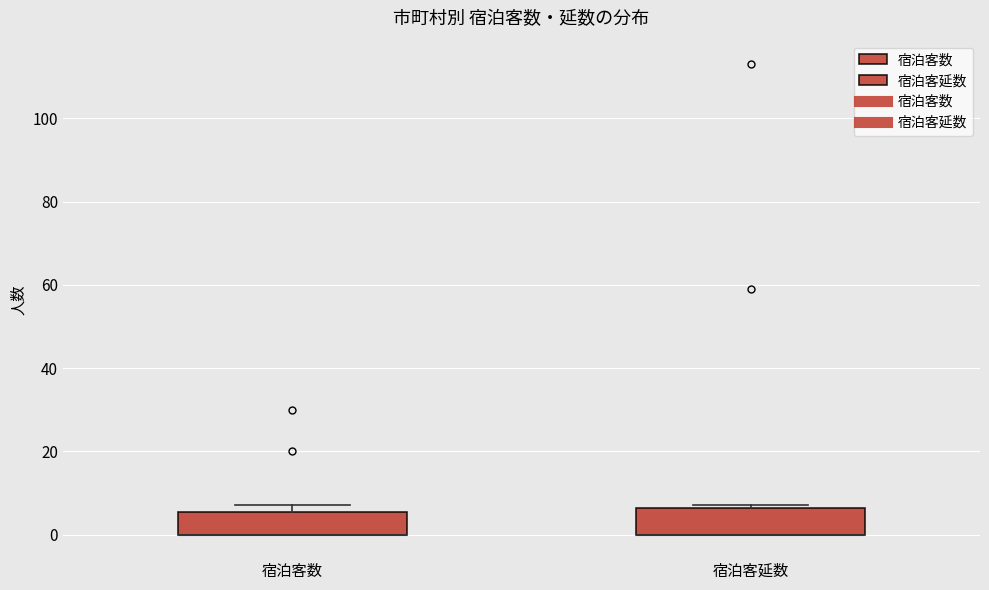

Reading left to right, read every box against the y-axis: the position of its median line, the range the box covers, and the ends of its whiskers. The values are not printed on the chart, so give them approximately, as read against the axis.

宿泊客数: median 0 (drawn on the box's lower edge), box 0 to 6, whiskers 0 to 8
宿泊客延数: median 0 (drawn on the box's lower edge), box 0 to 6, whiskers 0 to 8